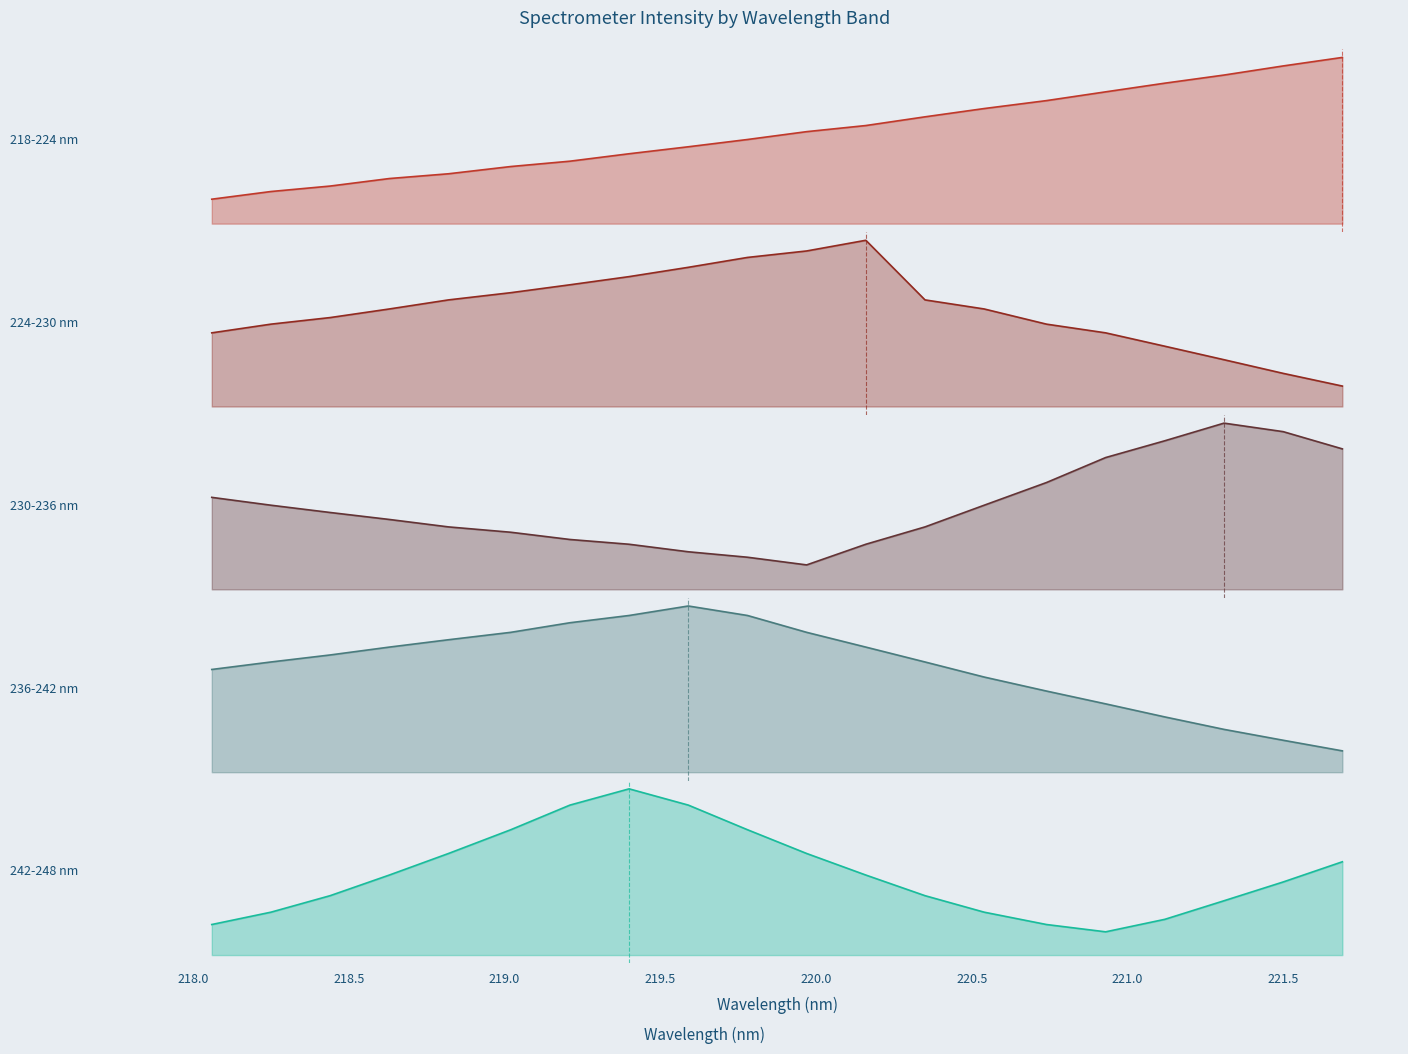

What are all the series names shown in the legend?

218-224 nm, 224-230 nm, 230-236 nm, 236-242 nm, 242-248 nm